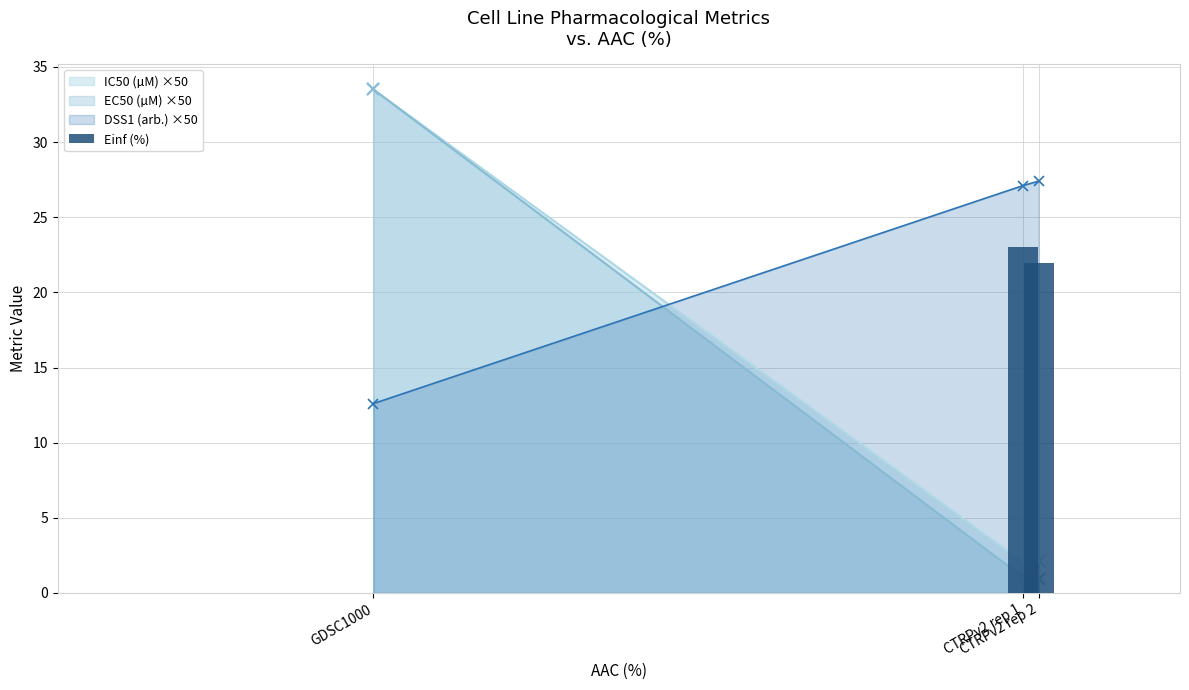

What is the value of the 2nd bar from the left?

23.0